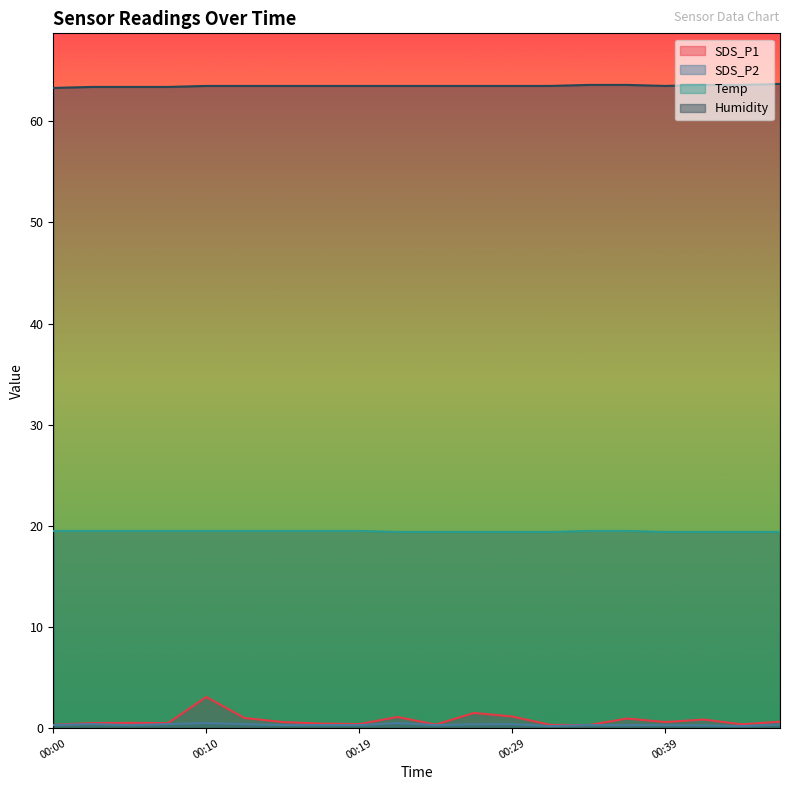

True or false: Humidity and SDS_P1 cross at least once.

False